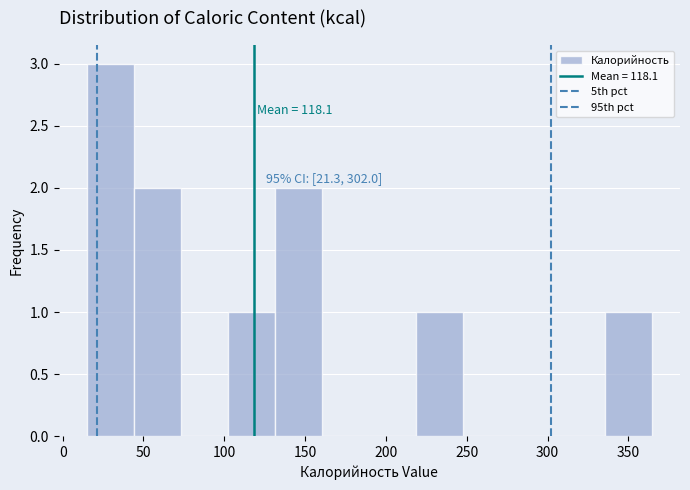

Over which range of the x-axis is the bar tallest?

15 to 45